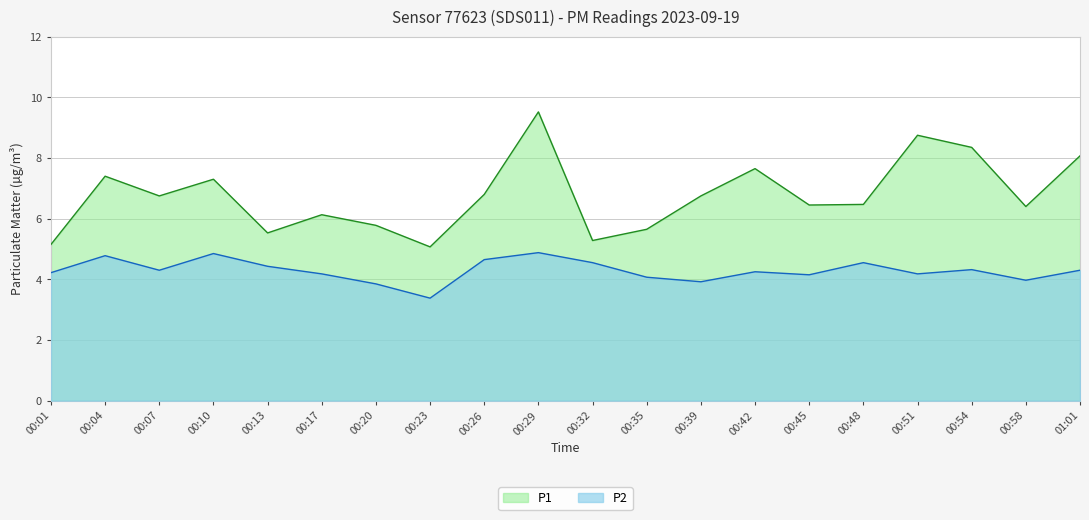

The P2 series shows 6.9 at 00:42. True or false?

False